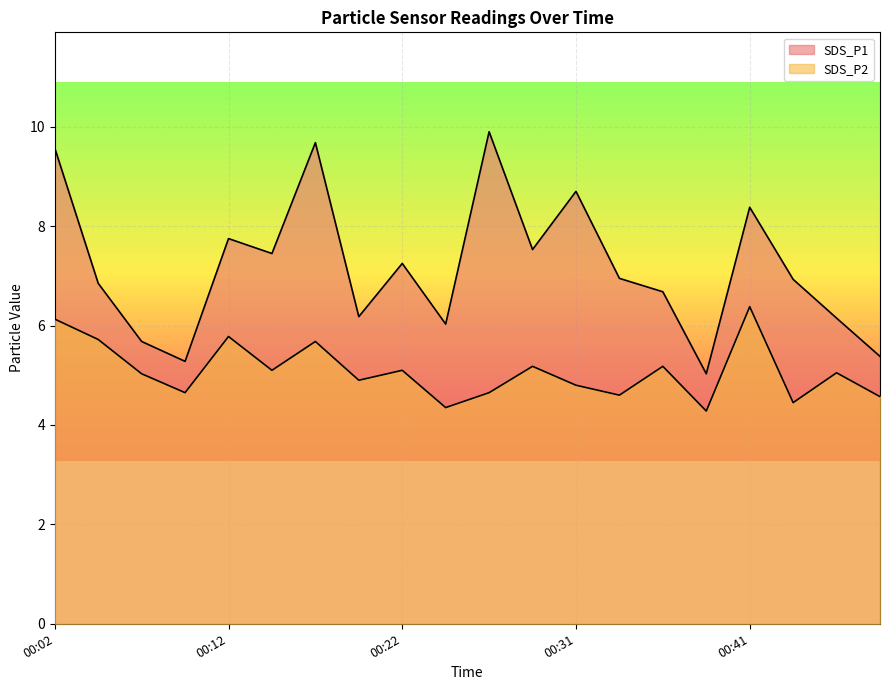

Is it true that SDS_P1 equals 1.2 at 00:07?

False